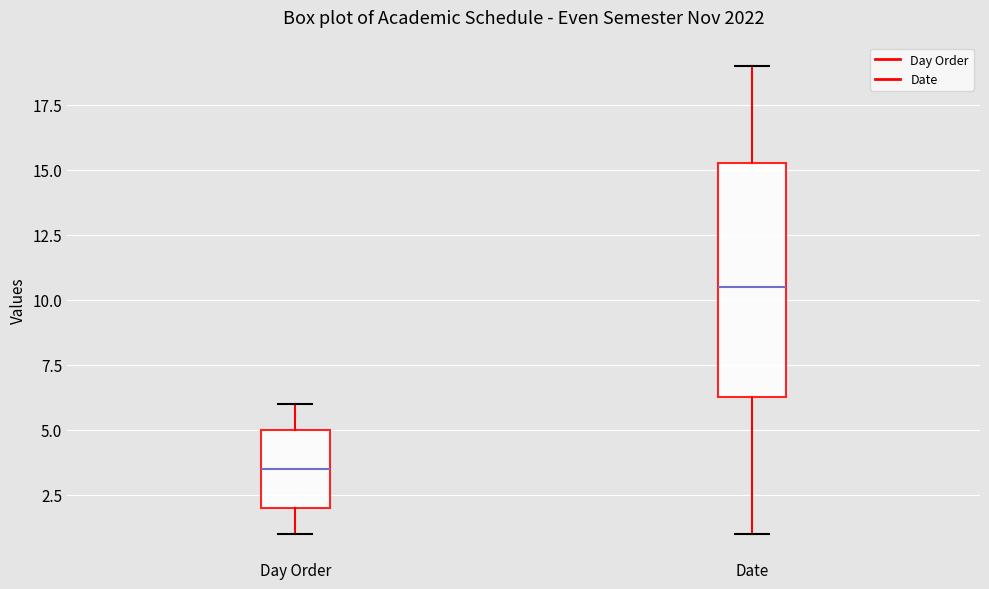

Where does the upper whisker of the box for Date end on the y-axis? The values are not printed on the chart, so give them approximately, as read against the axis.

19.0